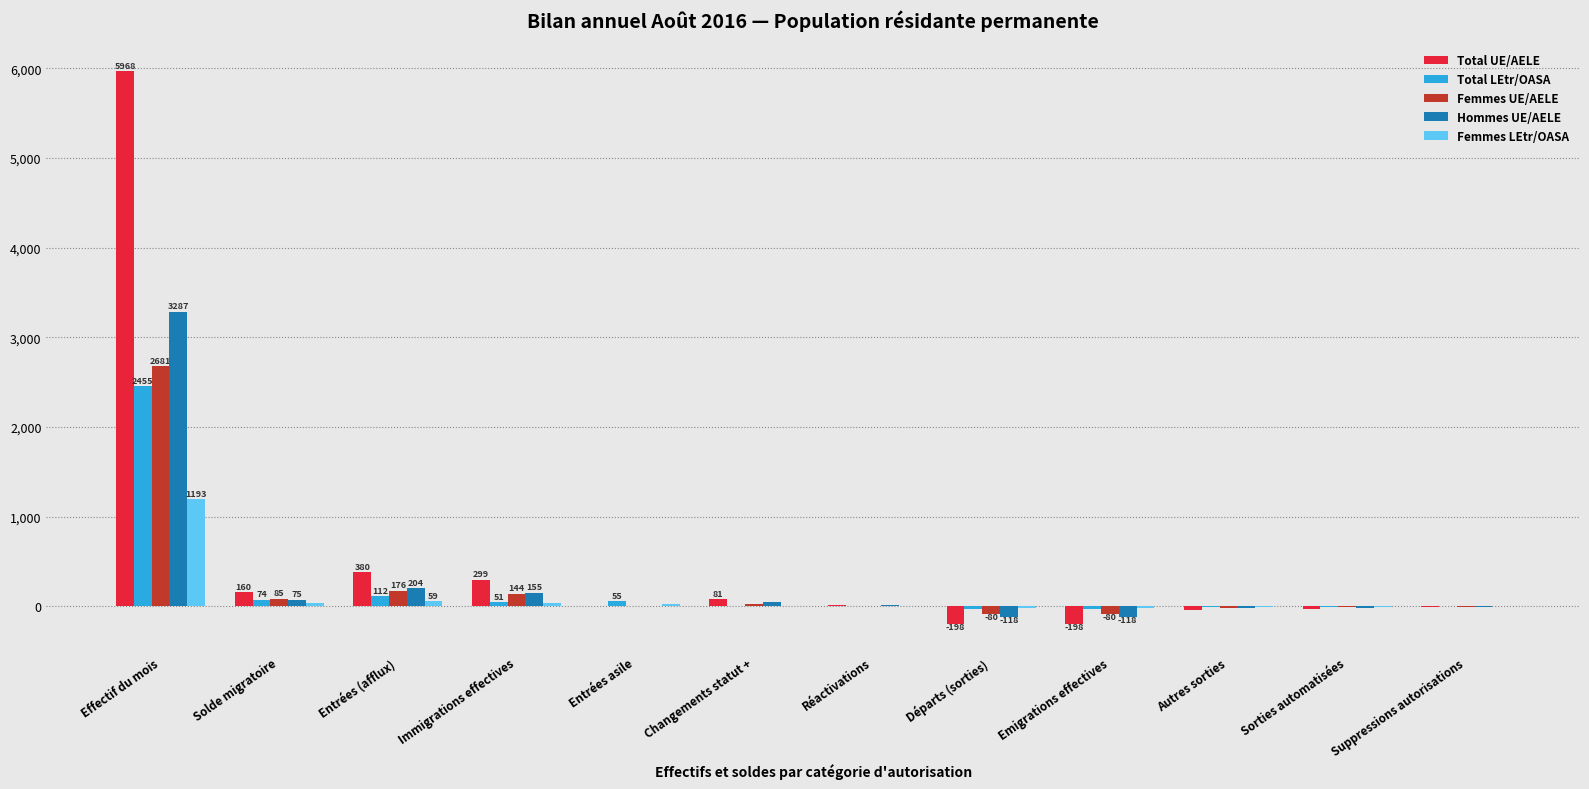

What is the sum of all Total UE/AELE values?

6432